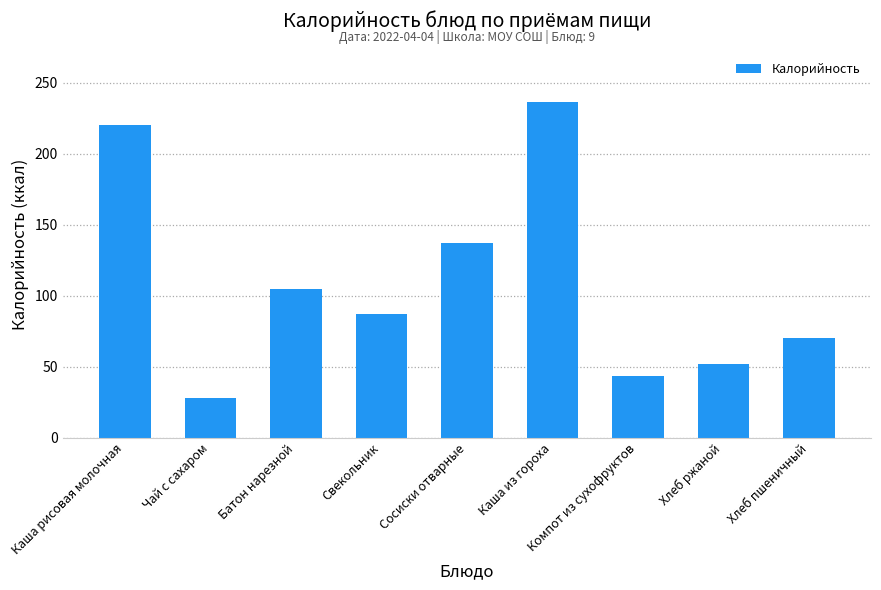

Which has a higher value, Каша из гороха or Компот из сухофруктов?

Каша из гороха